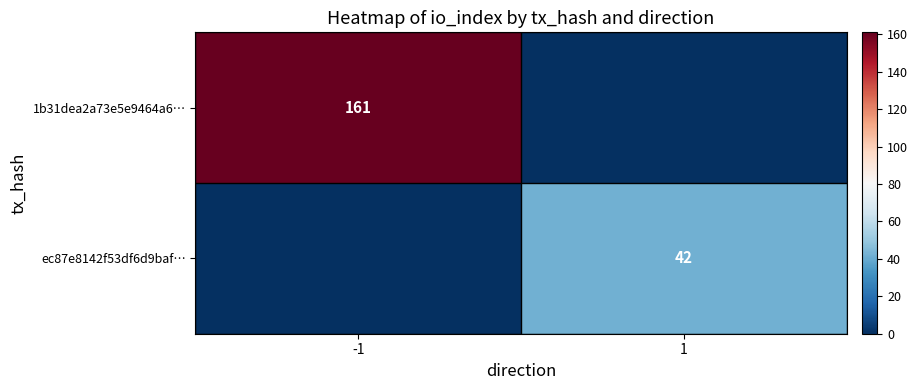

List the labels in order of 1b31dea2a73e5e9464a6… value, smallest first.

1, -1